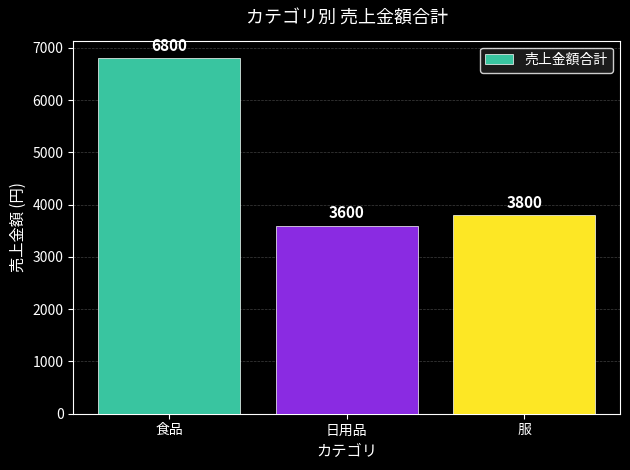

Where does the data first go above 3800?

食品